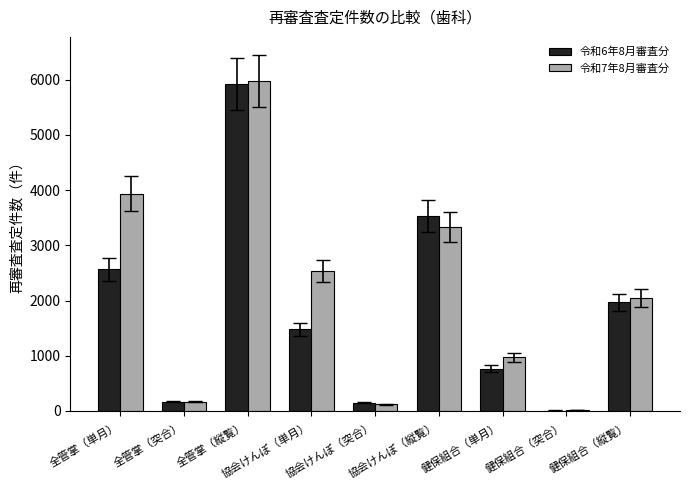

Which label corresponds to the largest value in the chart?

全管掌（縦覧）